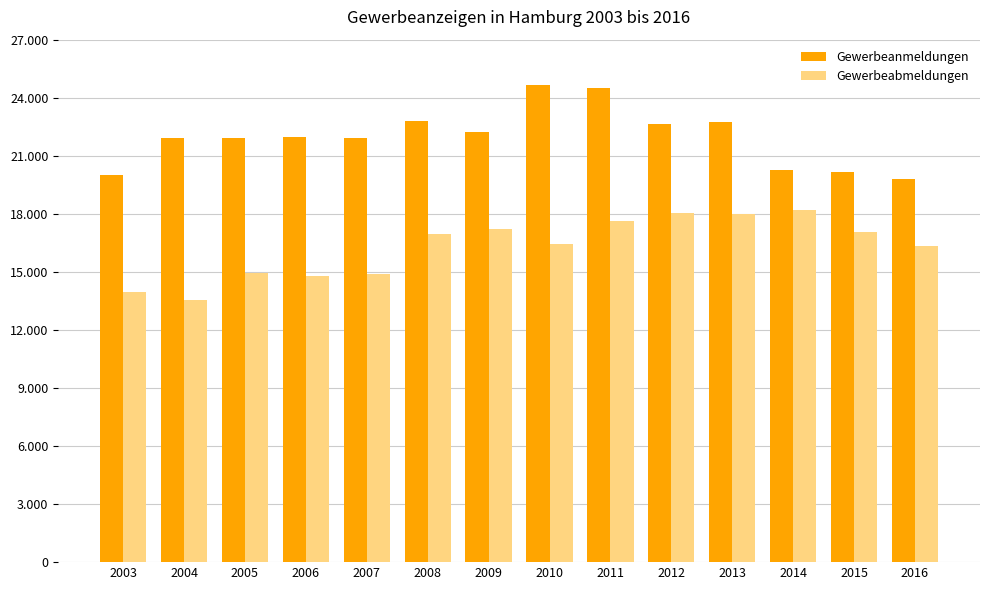

Are the bars horizontal?

No